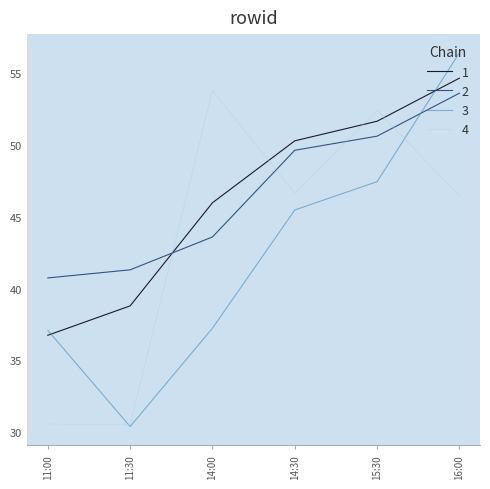

How many series are shown in this chart?

4